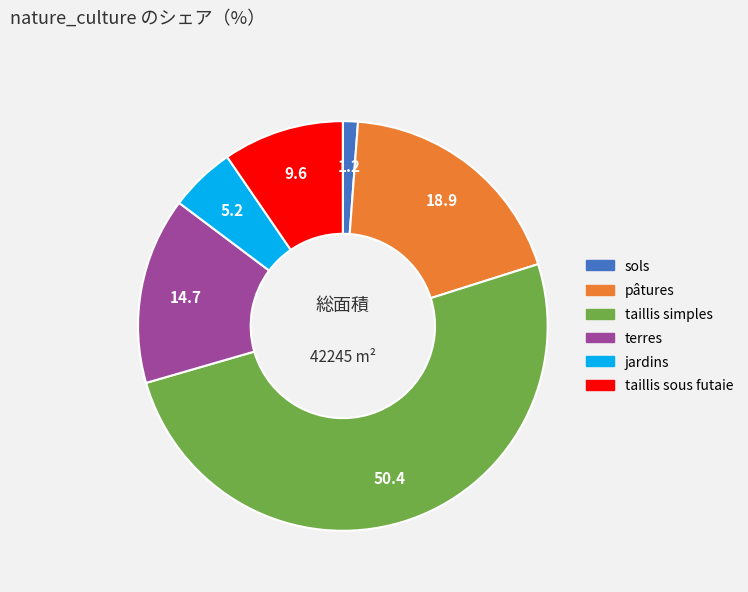

Rank the categories by value from highest to lowest.

taillis simples, pâtures, terres, taillis sous futaie, jardins, sols